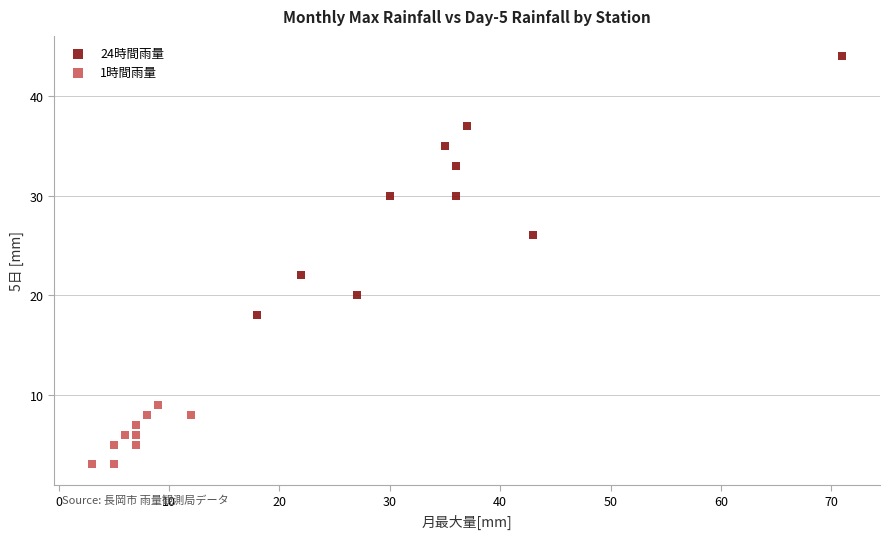

Which series contains the lowest Y value?

1時間雨量